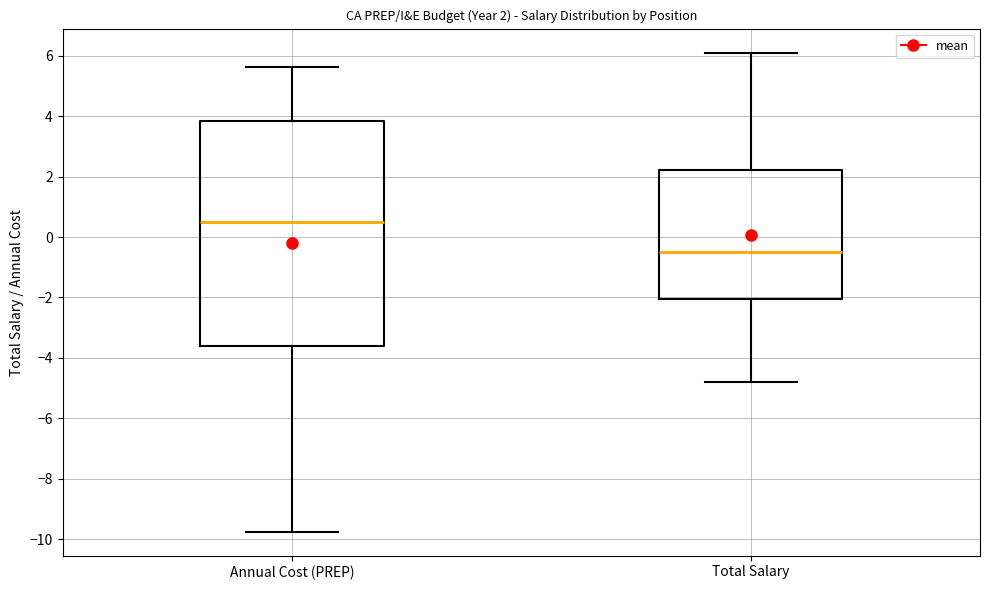

Which box has the lowest median line?

Total Salary